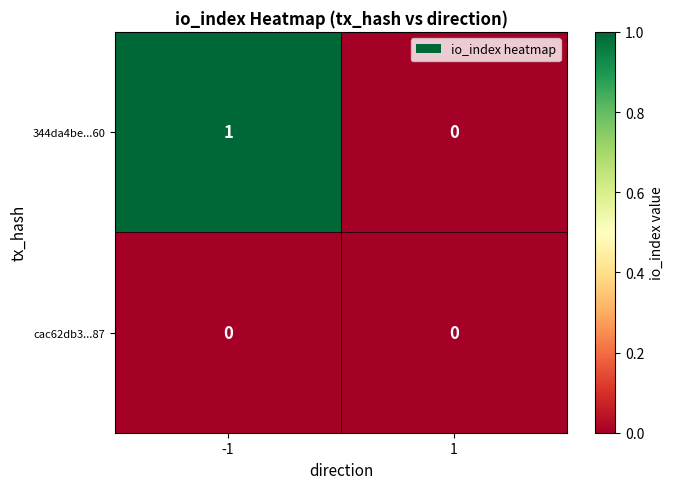

At which category is the sum across all series the highest?

-1